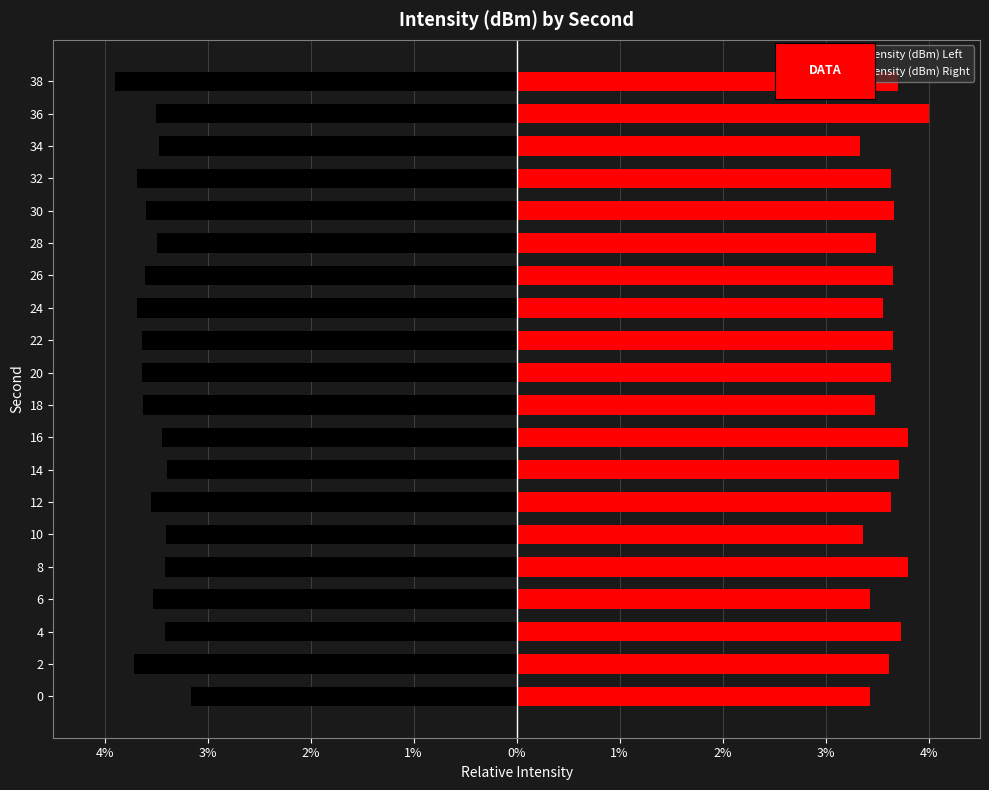

List the series in order of their overall mean, highest first.

Mean Intensity (dBm) Right, Mean Intensity (dBm) Left